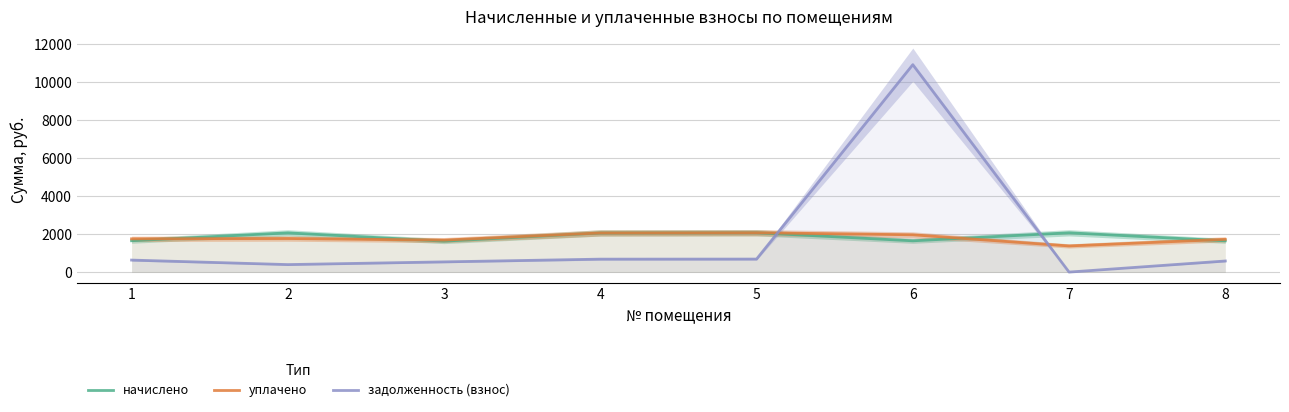

How many series are shown in this chart?

3